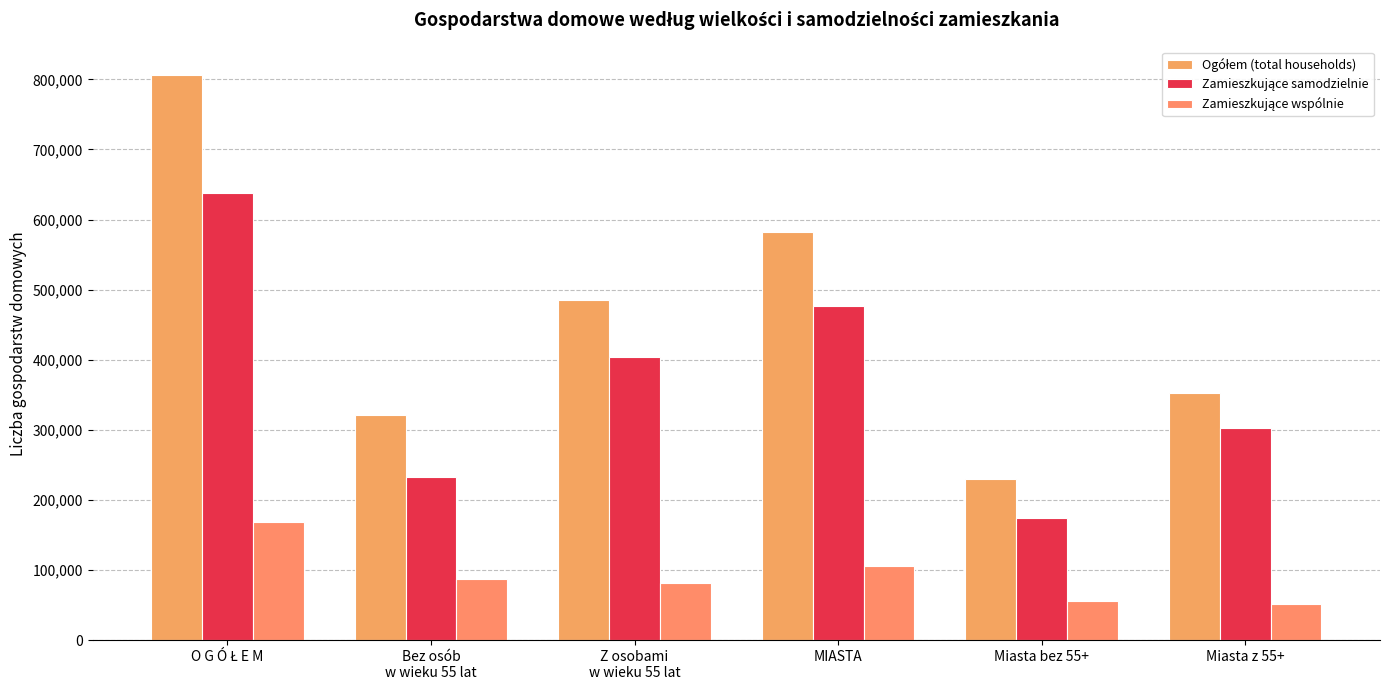

Which series has the largest total across all categories?

Ogółem (total households)